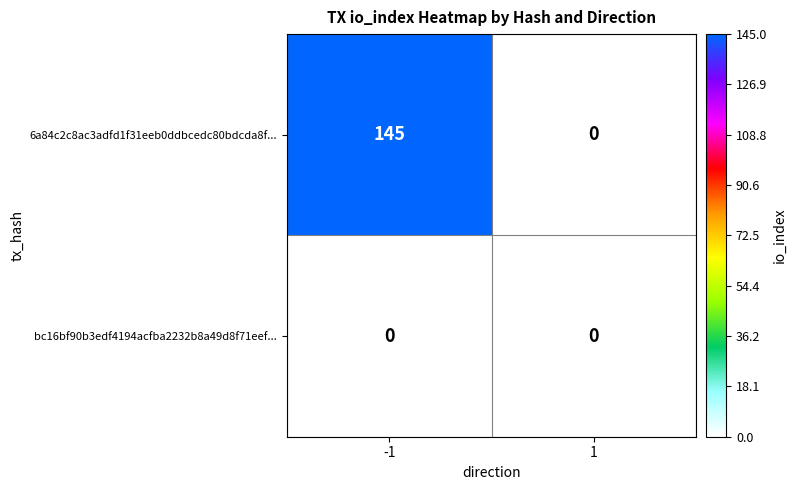

Which series has the largest range (max minus min)?

6a84c2c8ac3adfd1f31eeb0ddbcedc80bdcda8f...